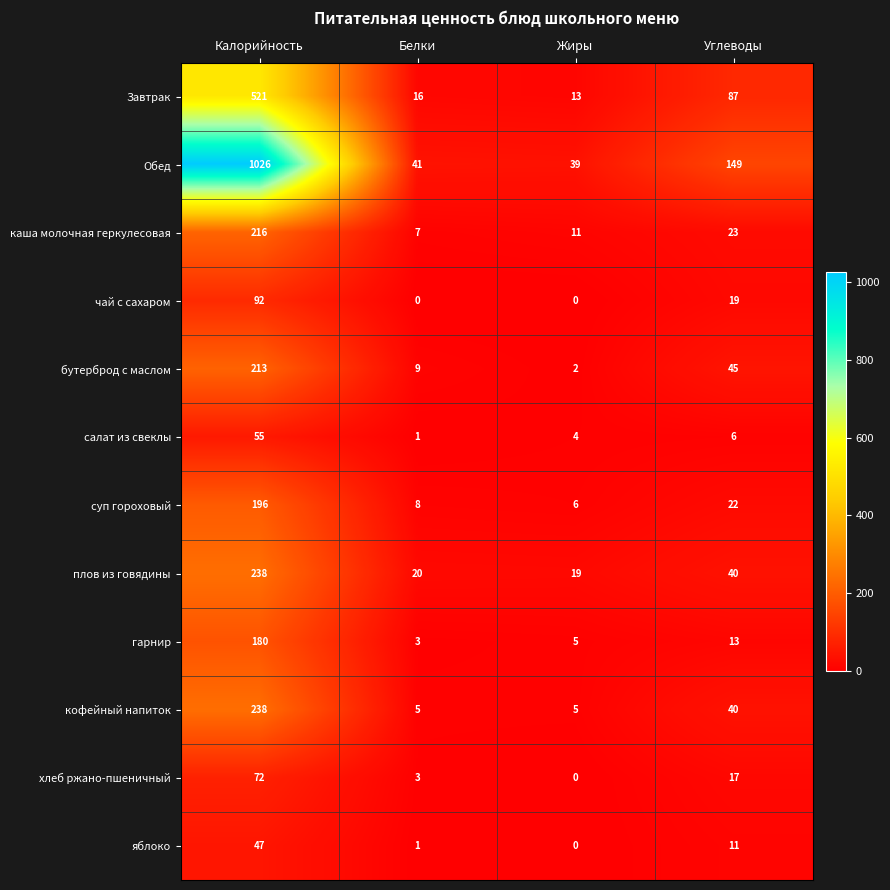

True or false: гарнир has a value of 180 at Калорийность.

True